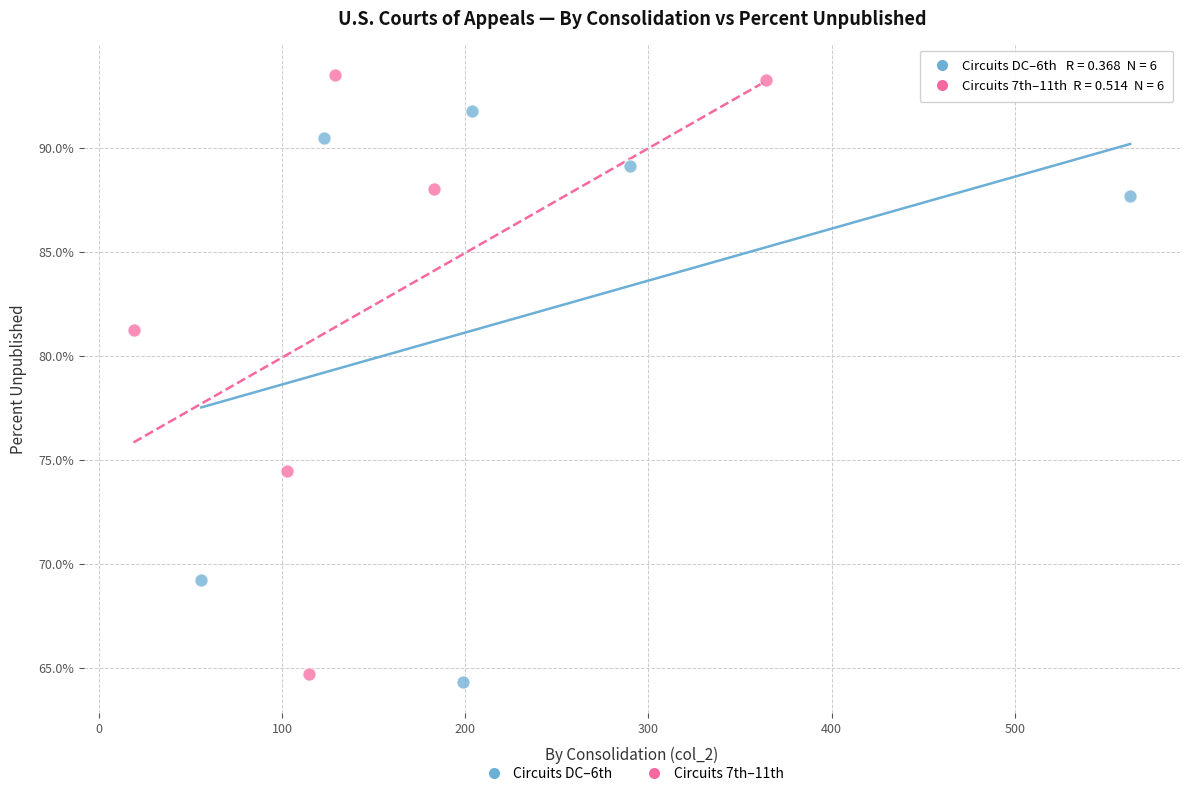

Which series contains the highest Y value?

Circuits 7th–11th